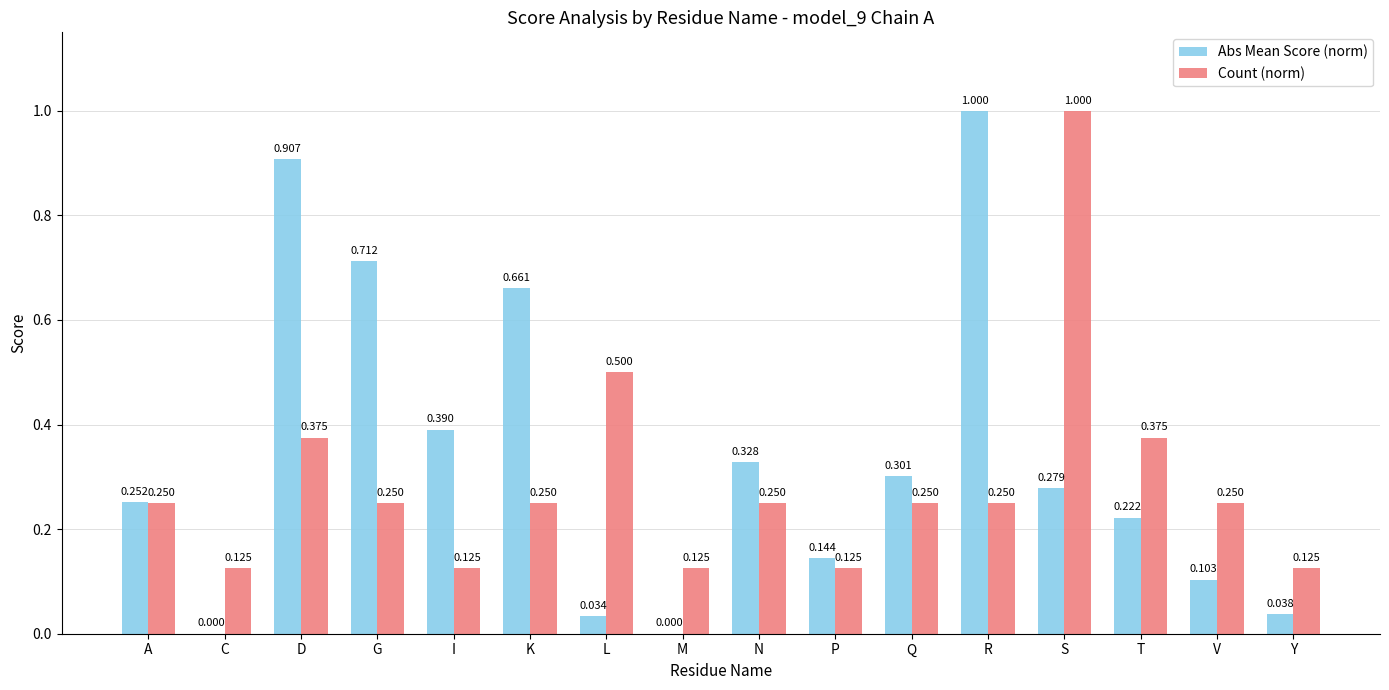

Which series changed the most between G and R?

Abs Mean Score (norm)